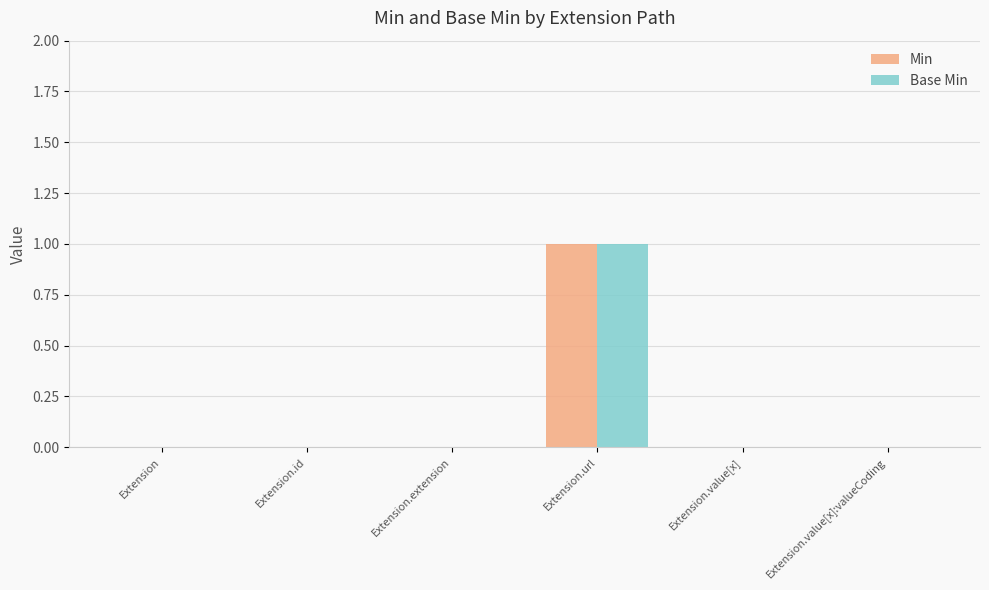

At which category is the sum across all series the highest?

Extension.url